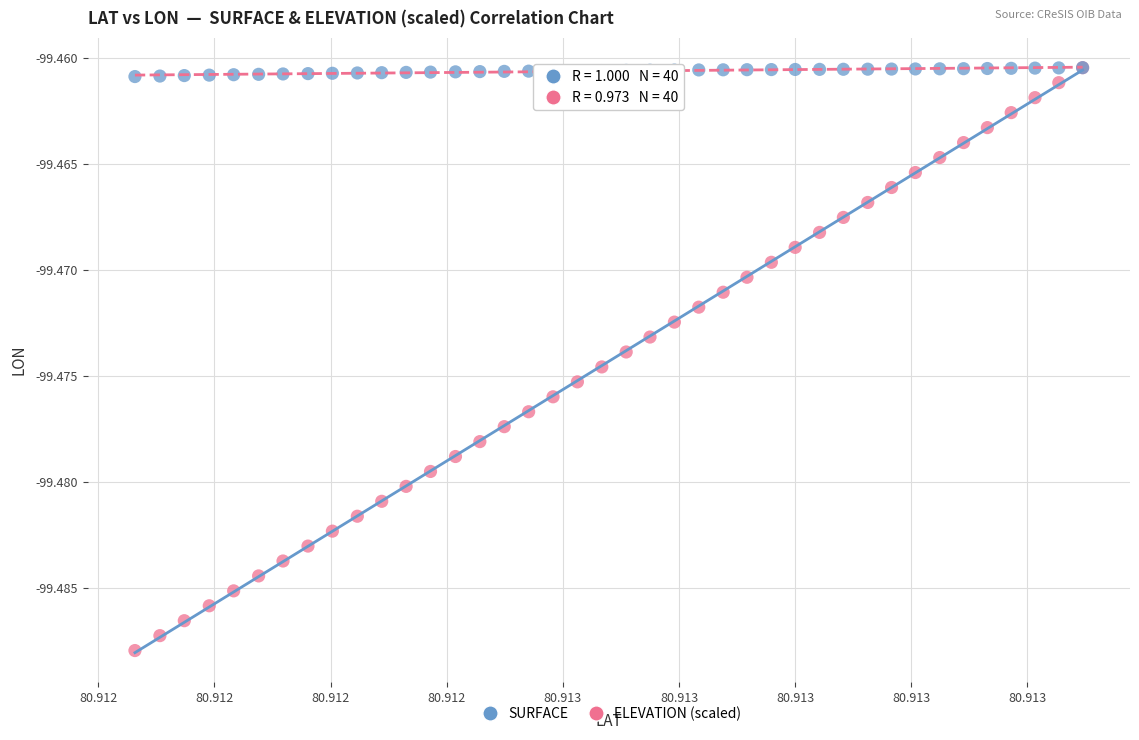

Which series contains the lowest Y value?

SURFACE